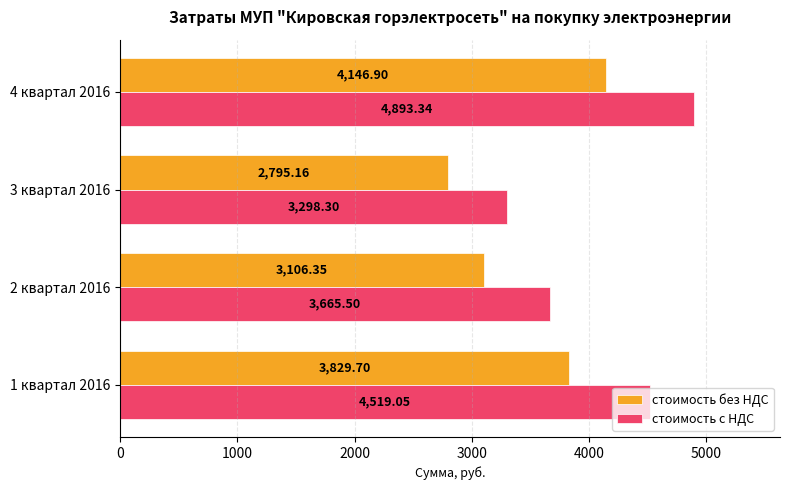

Rank the series at 3 квартал 2016 from lowest to highest value.

стоимость без НДС, стоимость с НДС